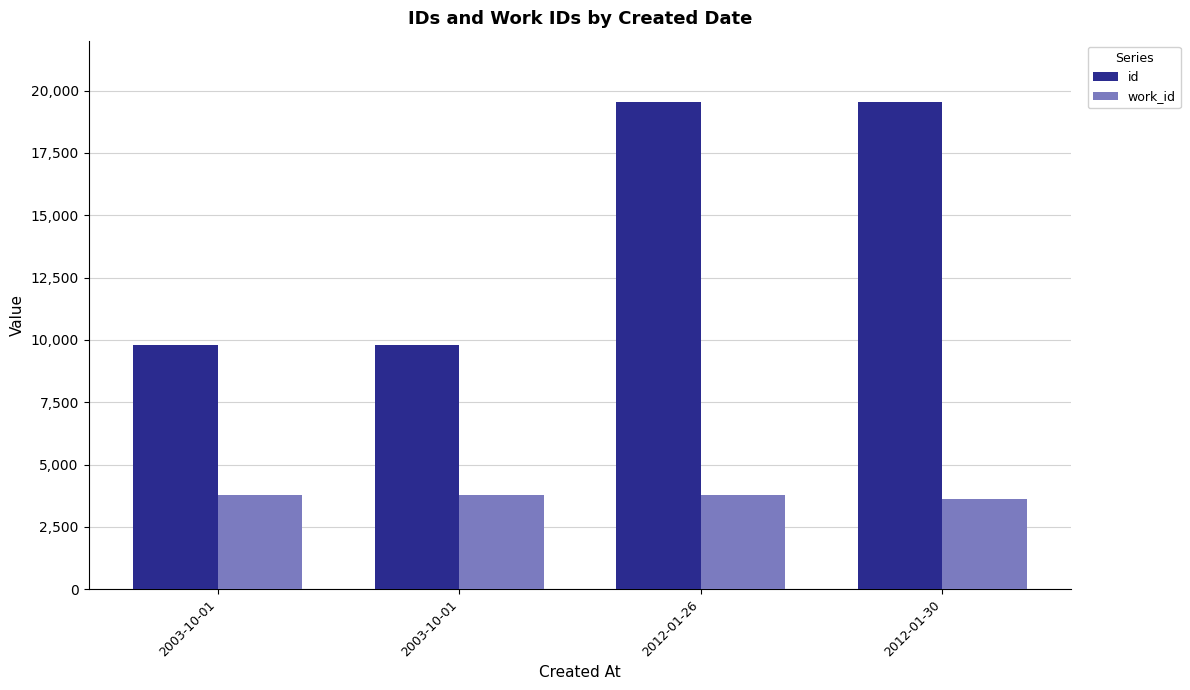

What is the value of the work_id bar at the 2nd from the left?

3797